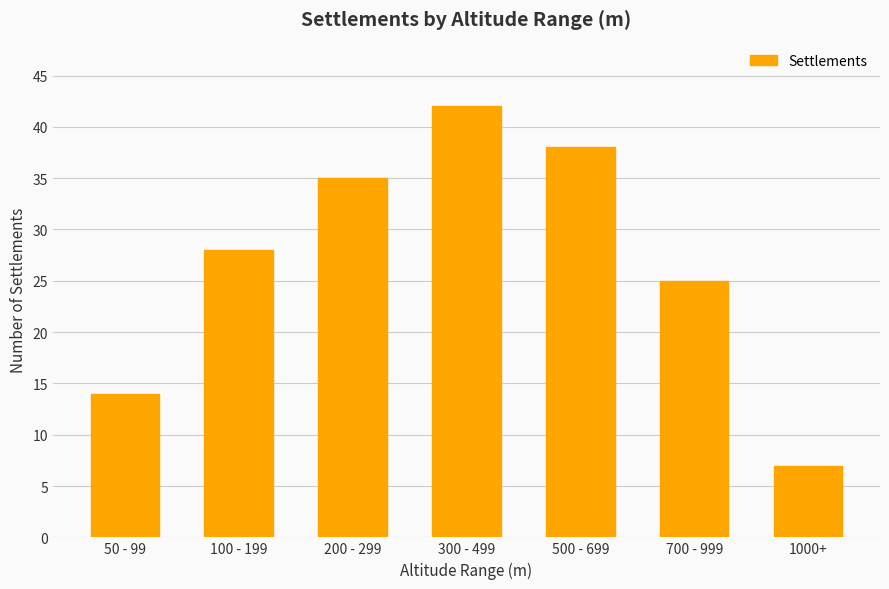

At which category does the chart reach its peak across all series?

300 - 499